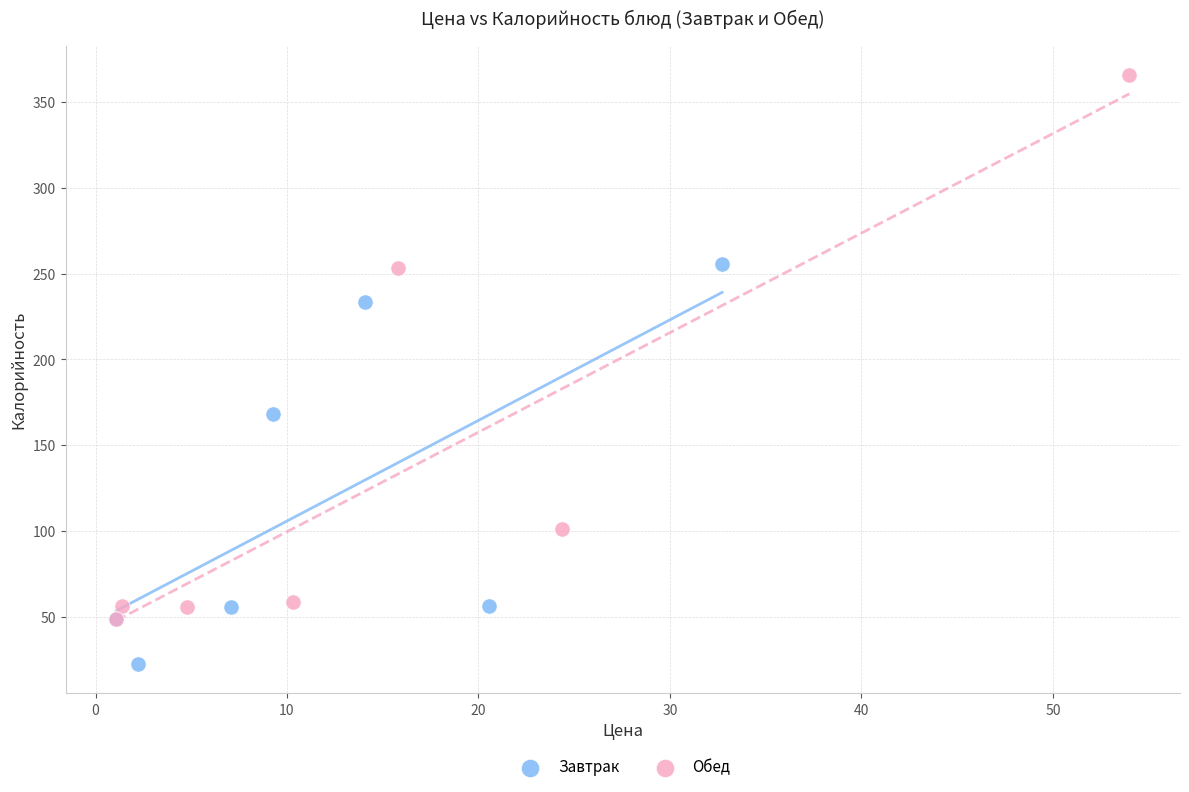

Which series has the largest Y range (max minus min)?

Обед